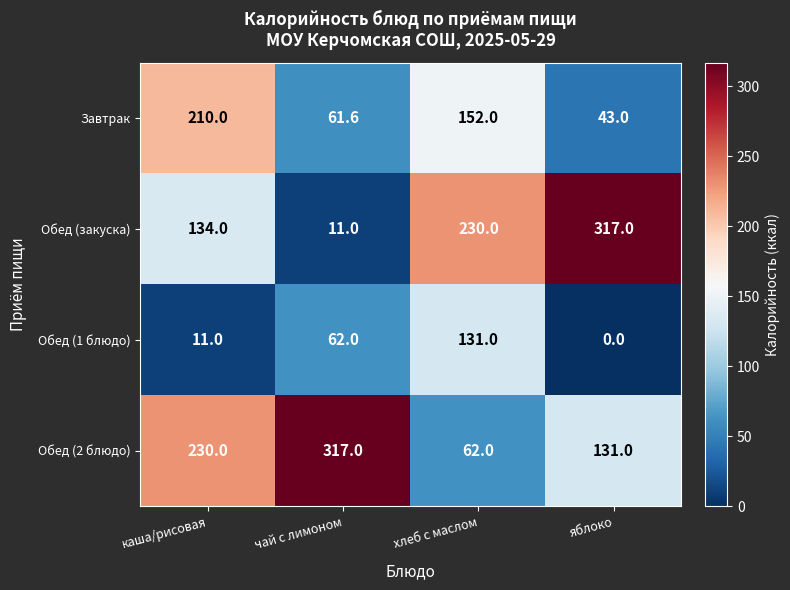

What is the total value across all series at каша/рисовая?

585.0